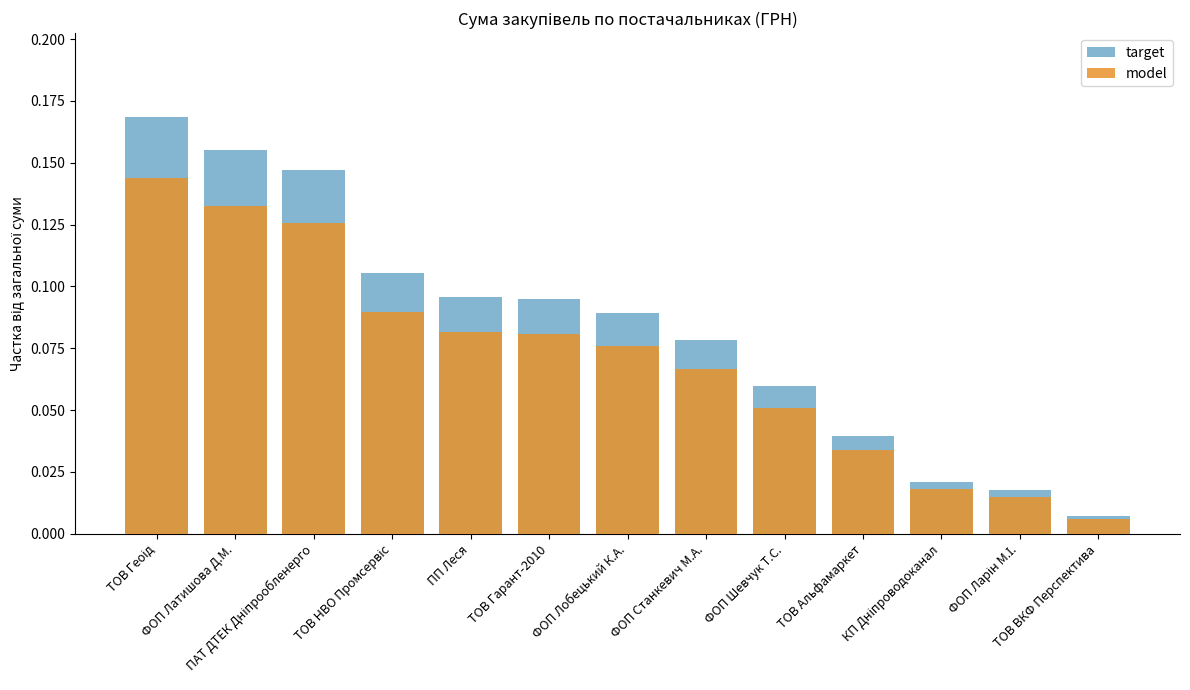

At which category is the sum across all series the highest?

ТОВ Геоід